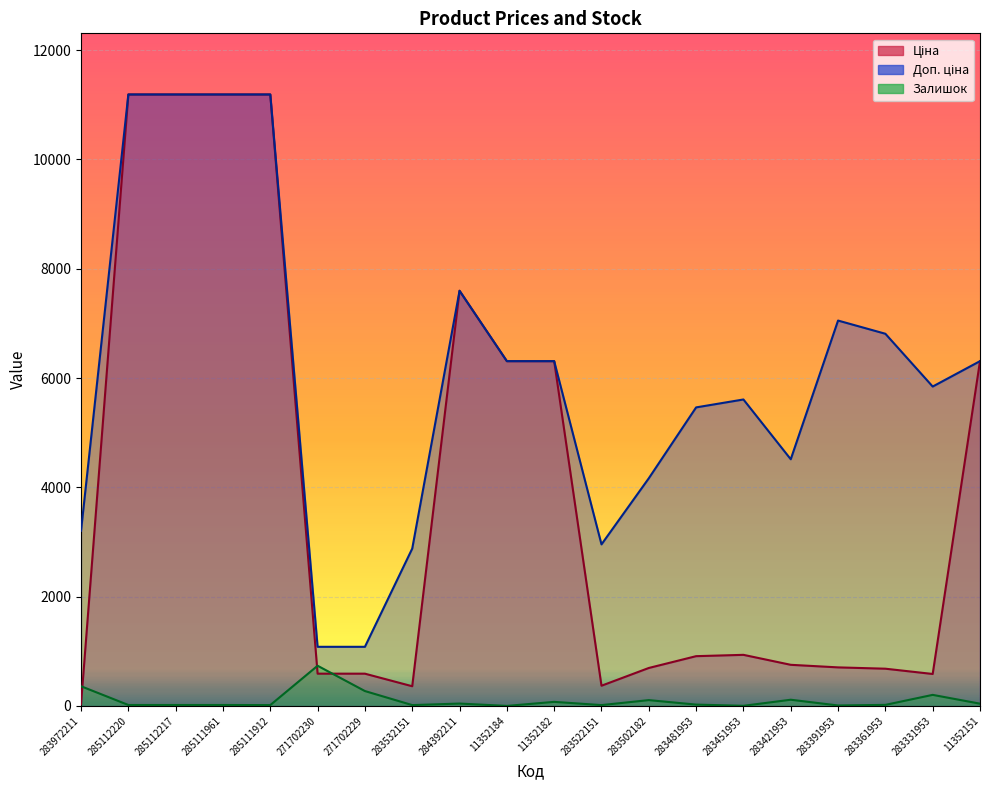

How many values in the Ціна series exceed 910?

10